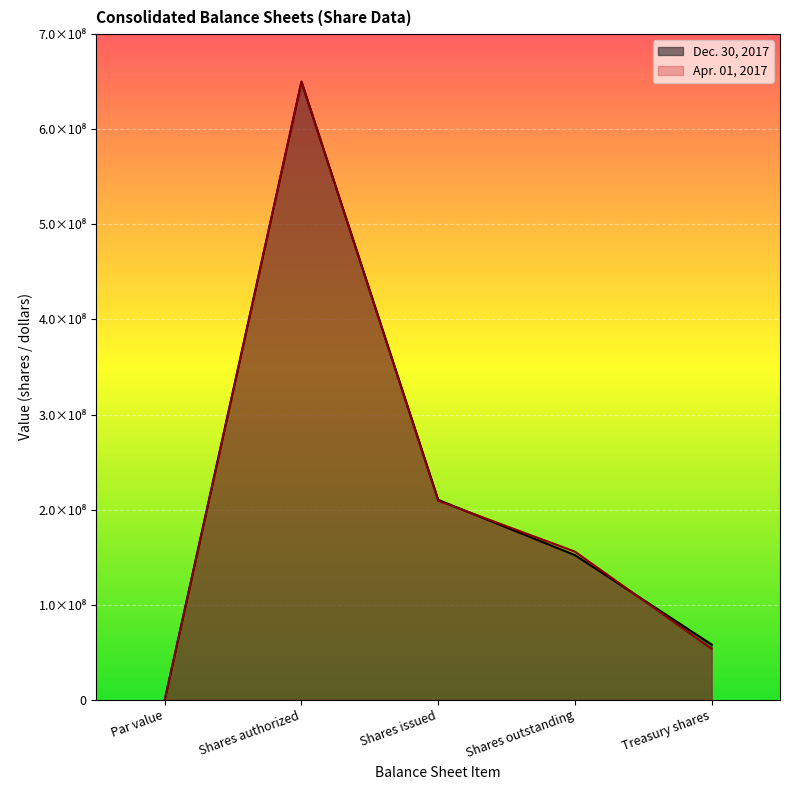

True or false: Apr. 01, 2017 has more than 2 interior local peaks.

False